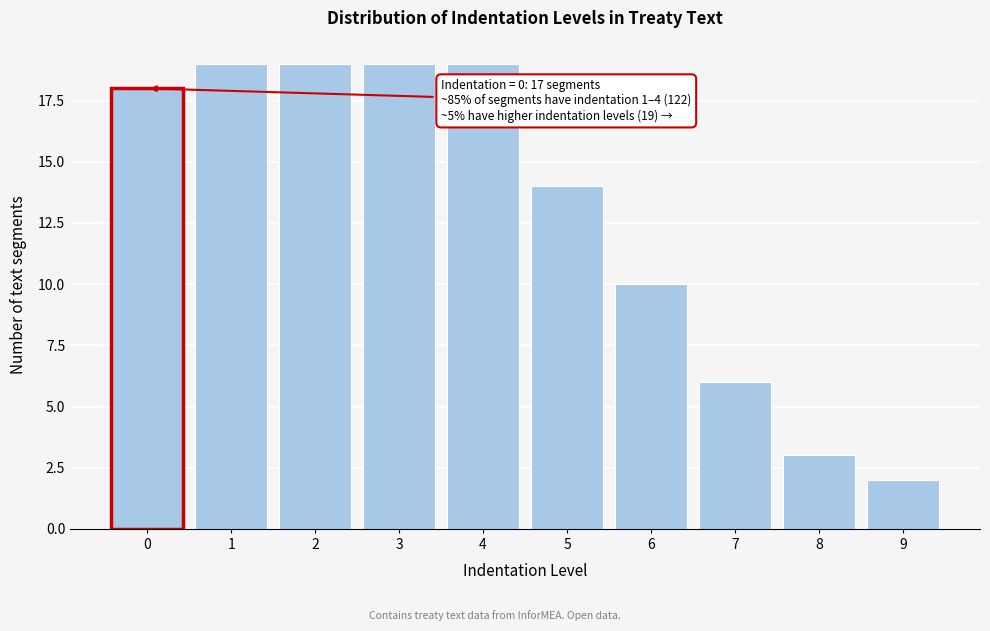

Reading right to left, transcribe all the data shown in this chart.

9=2	8=3	7=6	6=10	5=14	4=19	3=19	2=19	1=19	0=18